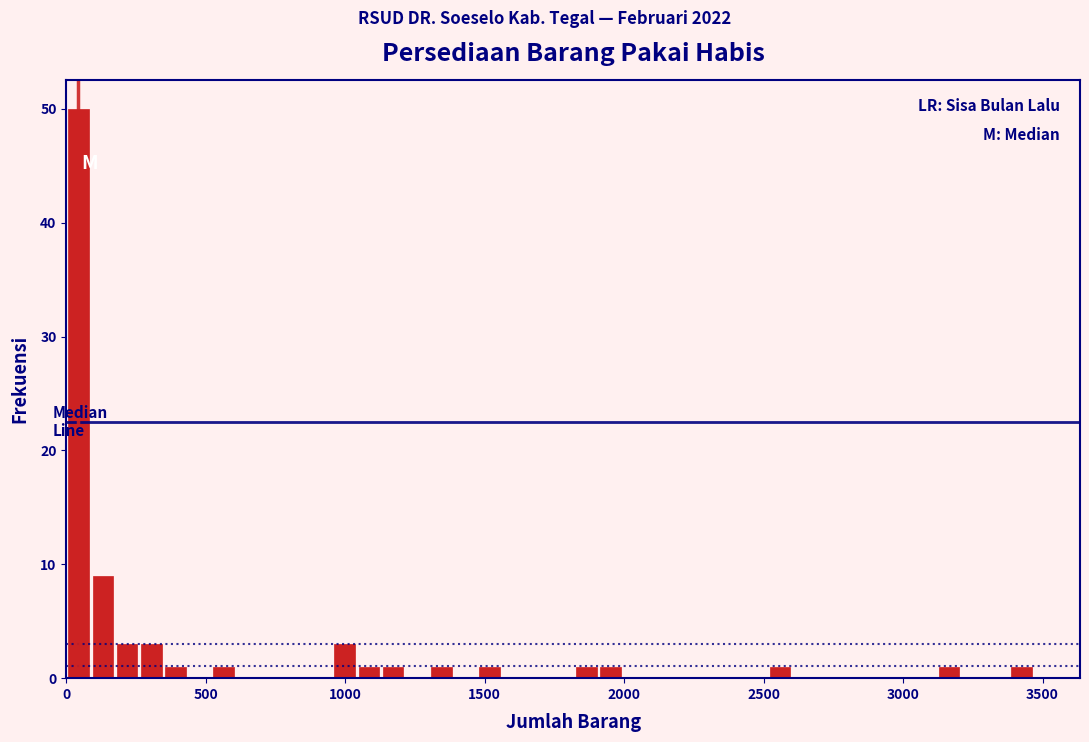

Read against the x-axis, roughly where is the centre of the tallest bar?

50